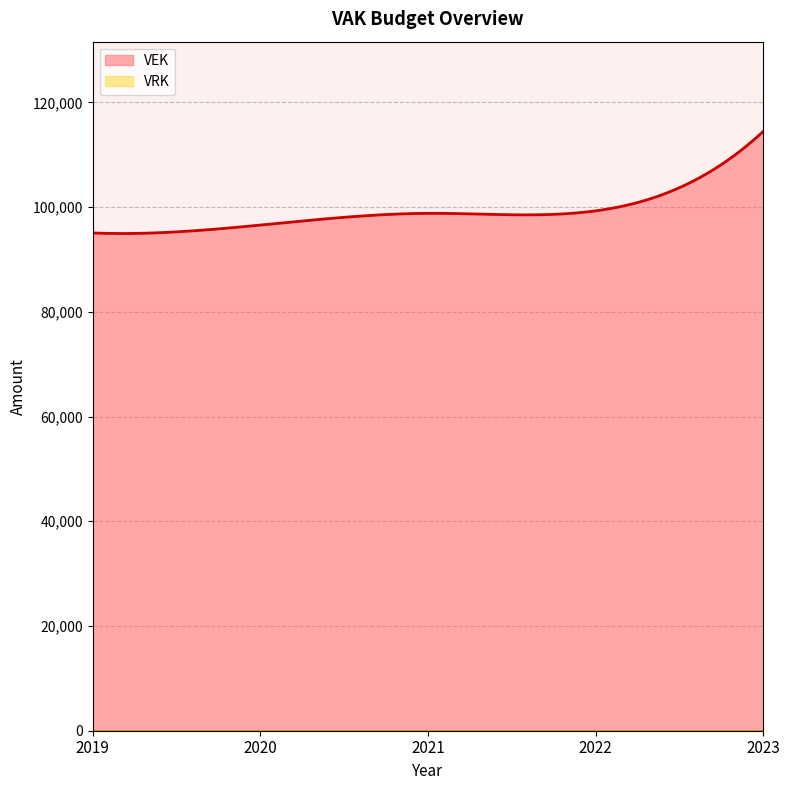

Which series has the largest total across all categories?

VEK